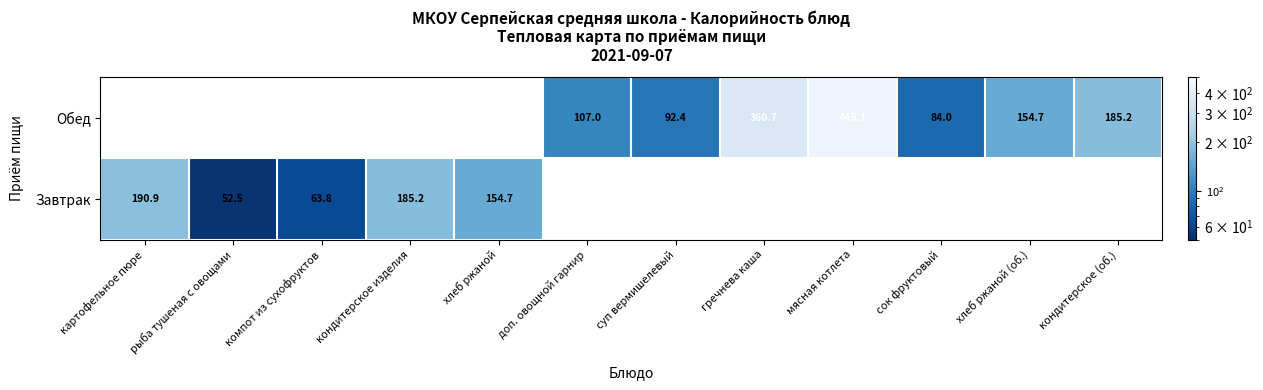

Which series has the largest range (max minus min)?

Завтрак